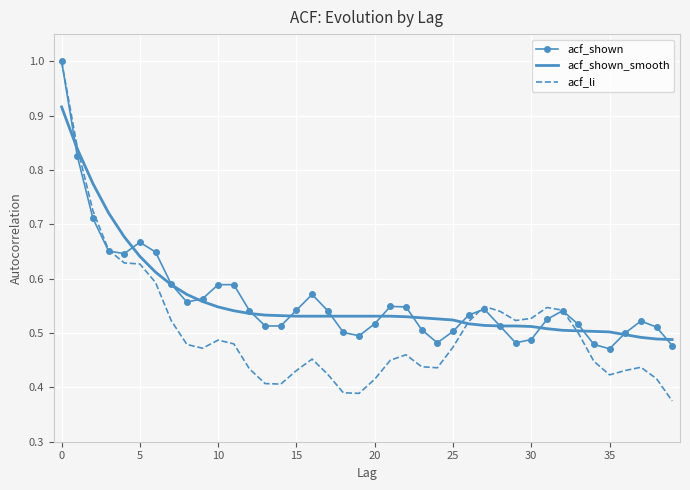

Which series has the widest spread of values?

acf_li